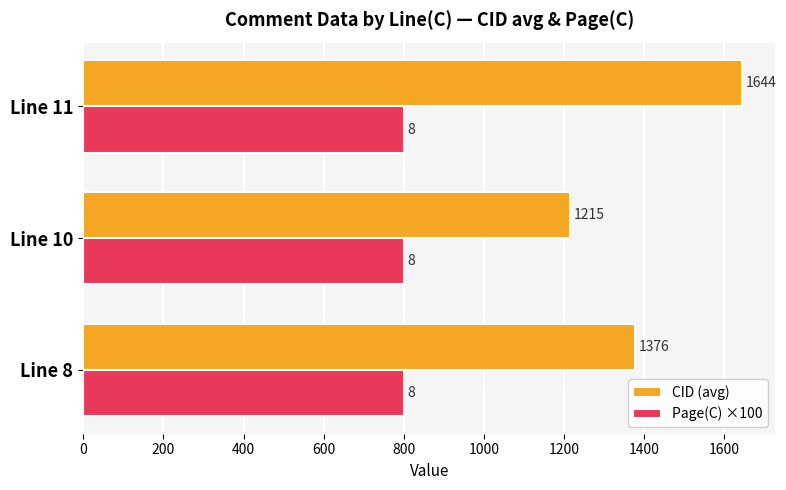

Which series has the widest spread of values?

CID (avg)